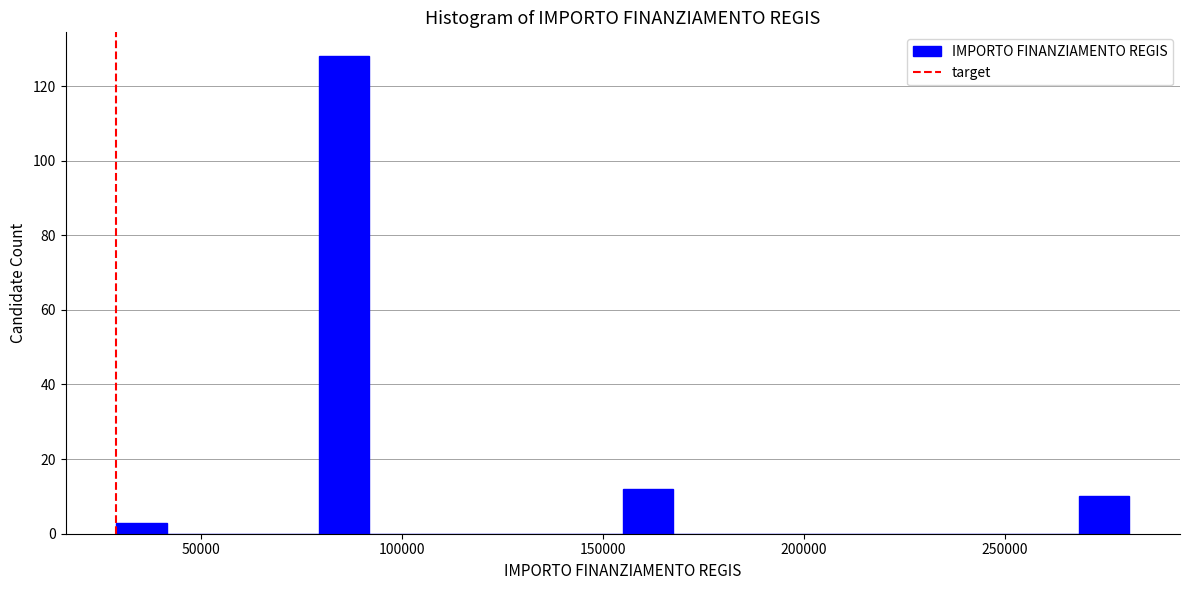

Read against the x-axis, roughly where is the centre of the tallest bar?

85000